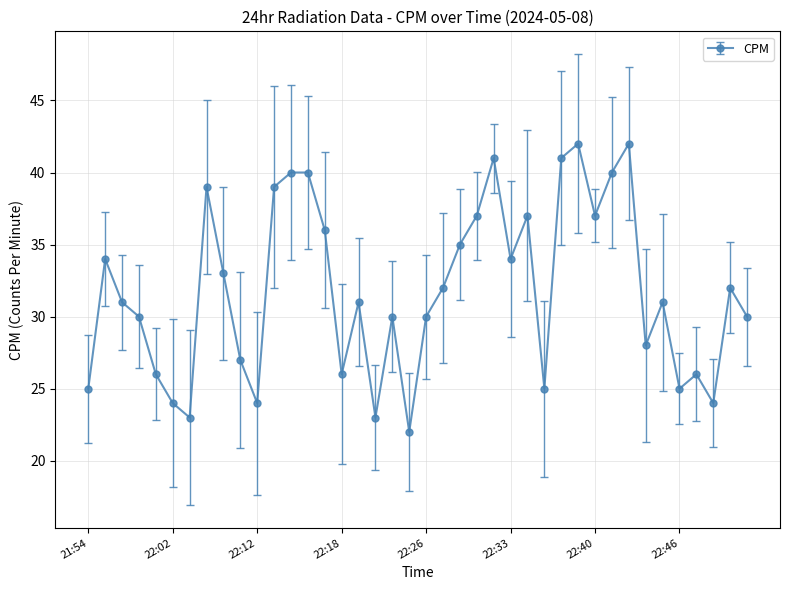

What is the greatest value displayed?

42